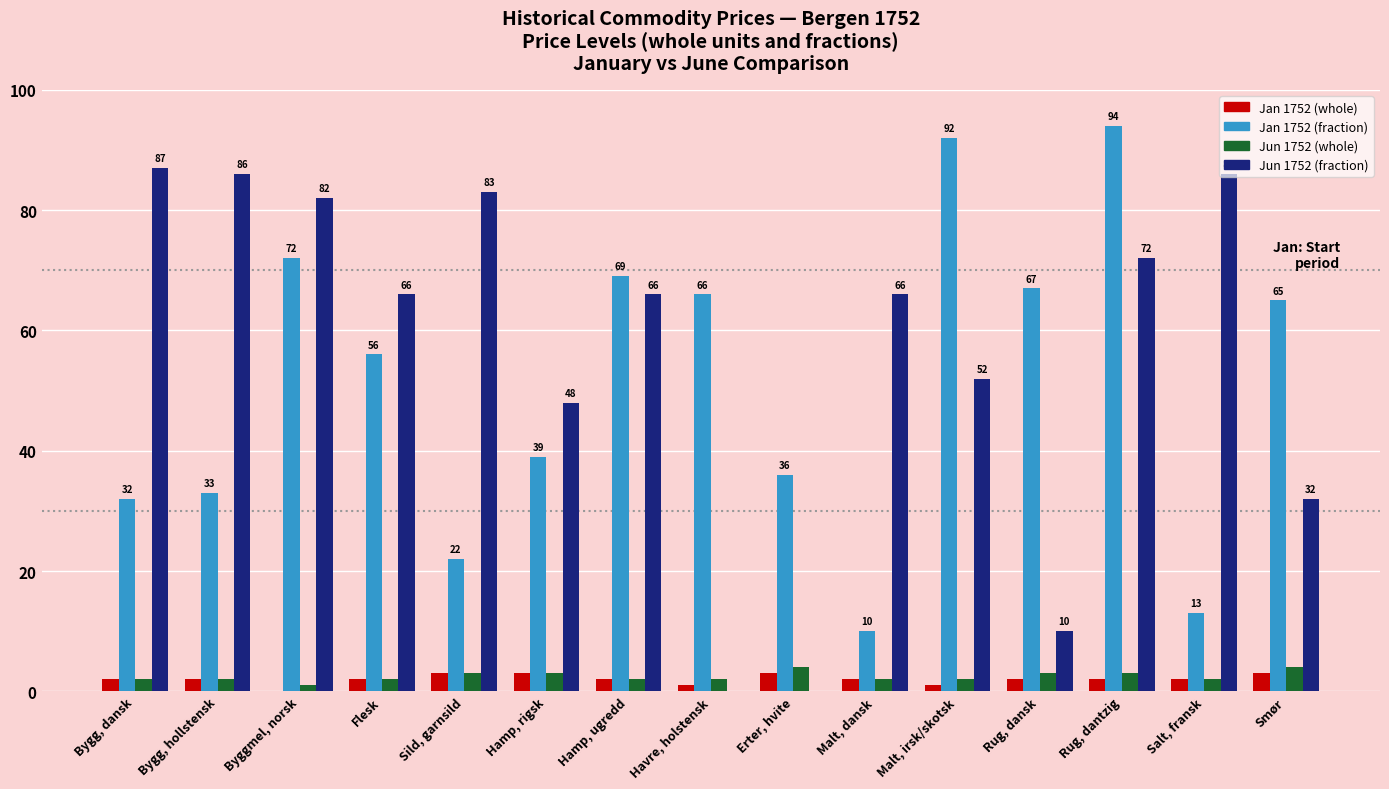

True or false: Jan 1752 (fraction) has a value of 36 at Erter, hvite.

True